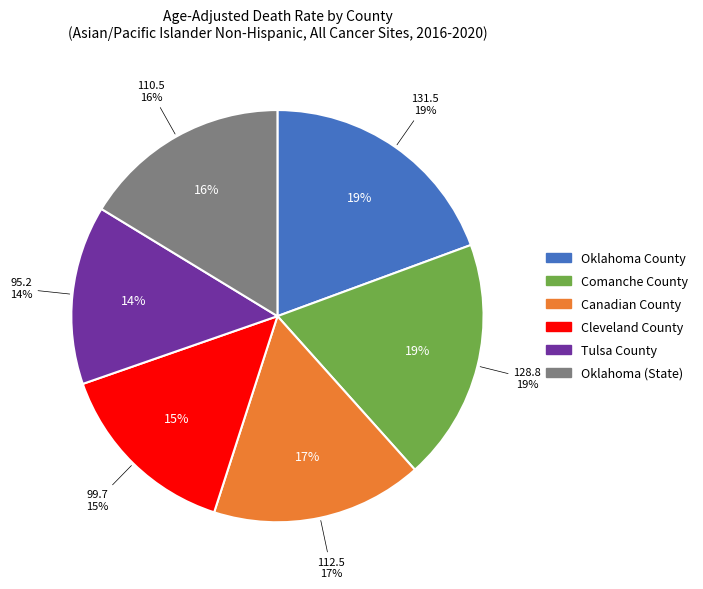

What percentage is the Tulsa County slice, to the nearest percent?

14%